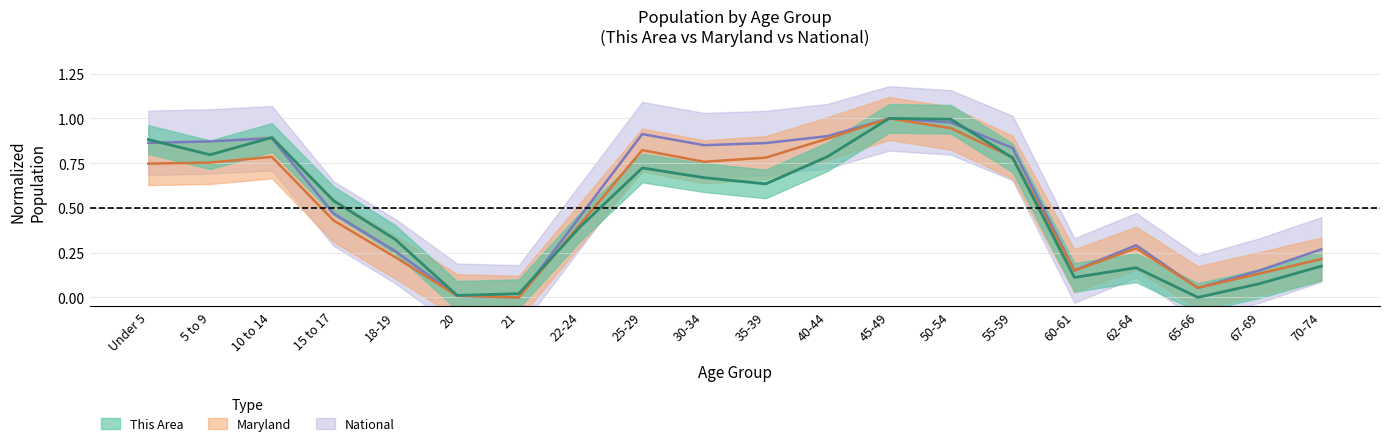

Reading left to right, what are all the values shown in this chart?

This Area: 0.9	0.8	0.9	0.5	0.3	0.0	0.0	0.4	0.7	0.7	0.6	0.8	1.0	1.0	0.8	0.1	0.2	0.0	0.1	0.2
Maryland: 0.7	0.8	0.8	0.4	0.2	0.0	0.0	0.4	0.8	0.8	0.8	0.9	1.0	0.9	0.8	0.1	0.3	0.1	0.1	0.2
National: 0.9	0.9	0.9	0.5	0.3	0.0	0.0	0.5	0.9	0.9	0.9	0.9	1.0	1.0	0.8	0.2	0.3	0.1	0.2	0.3